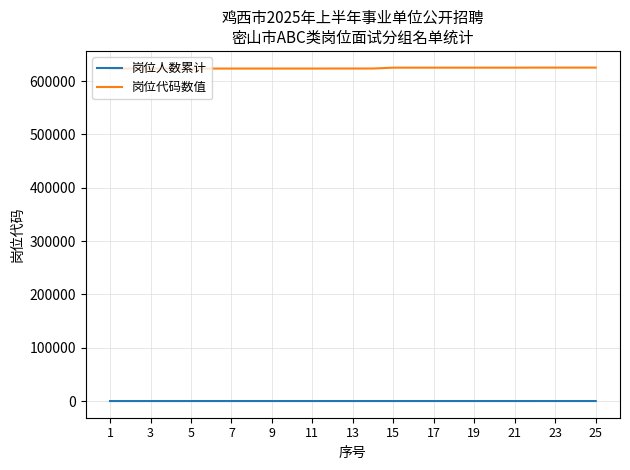

How many lines are shown in the chart?

2